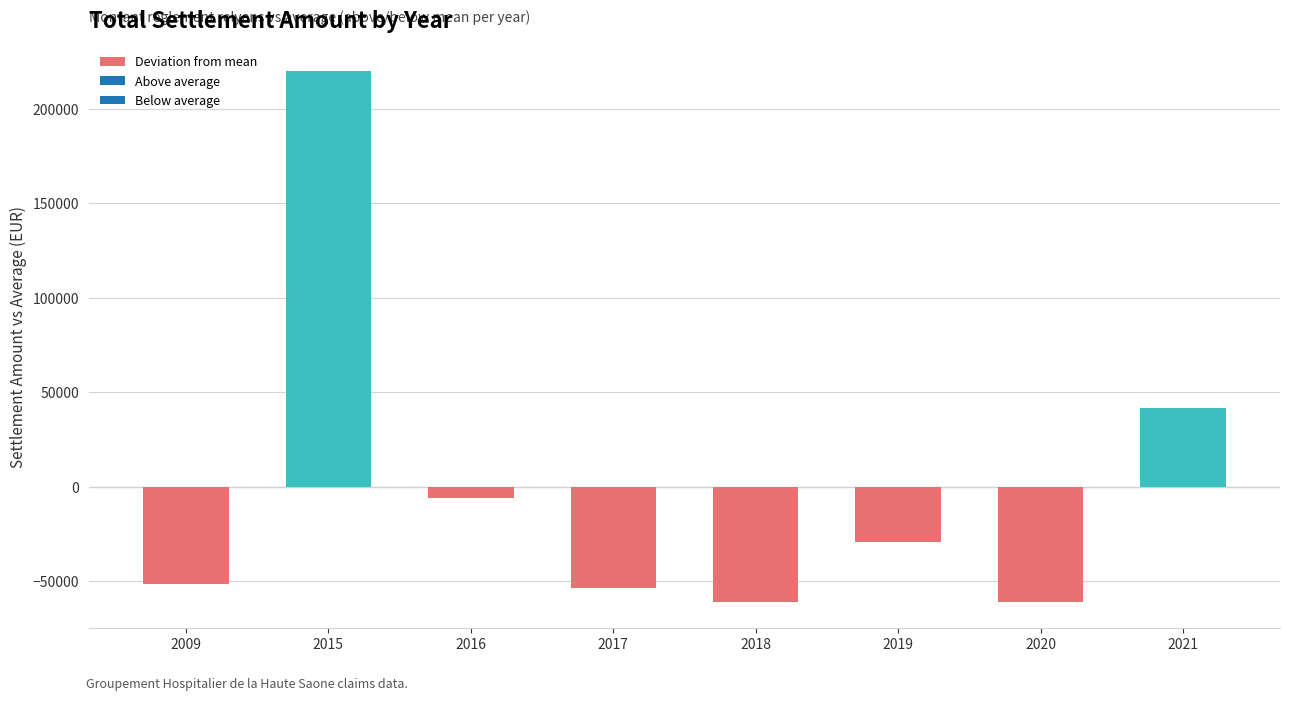

What is the change in value from 2016 to 2018?

-55116.3